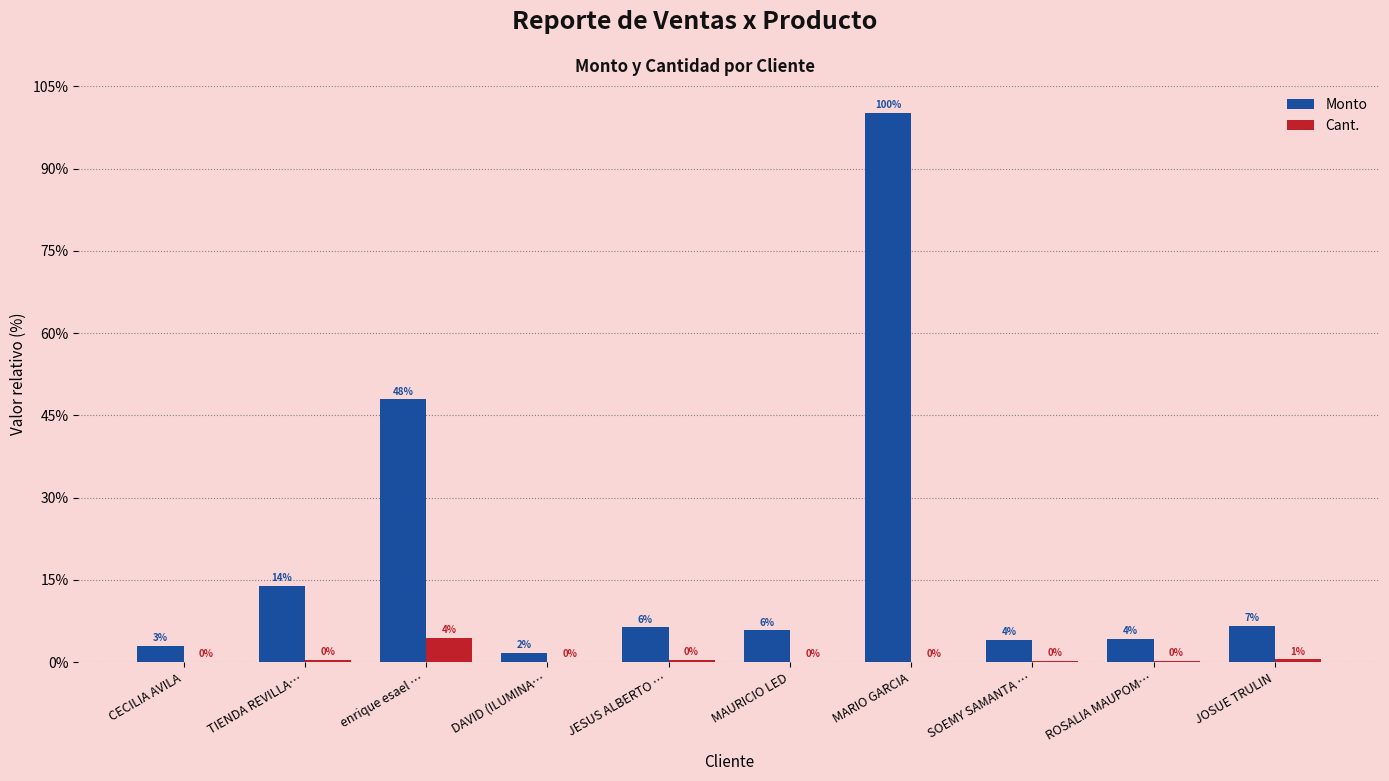

Where does the Monto series first go above 16900?

TIENDA REVILLA…